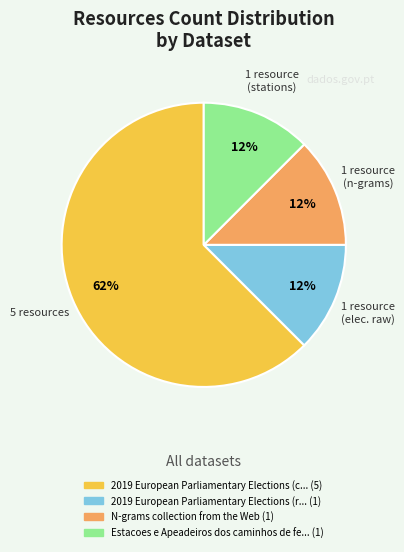

To the nearest percent, what is the average slice percentage?

25%